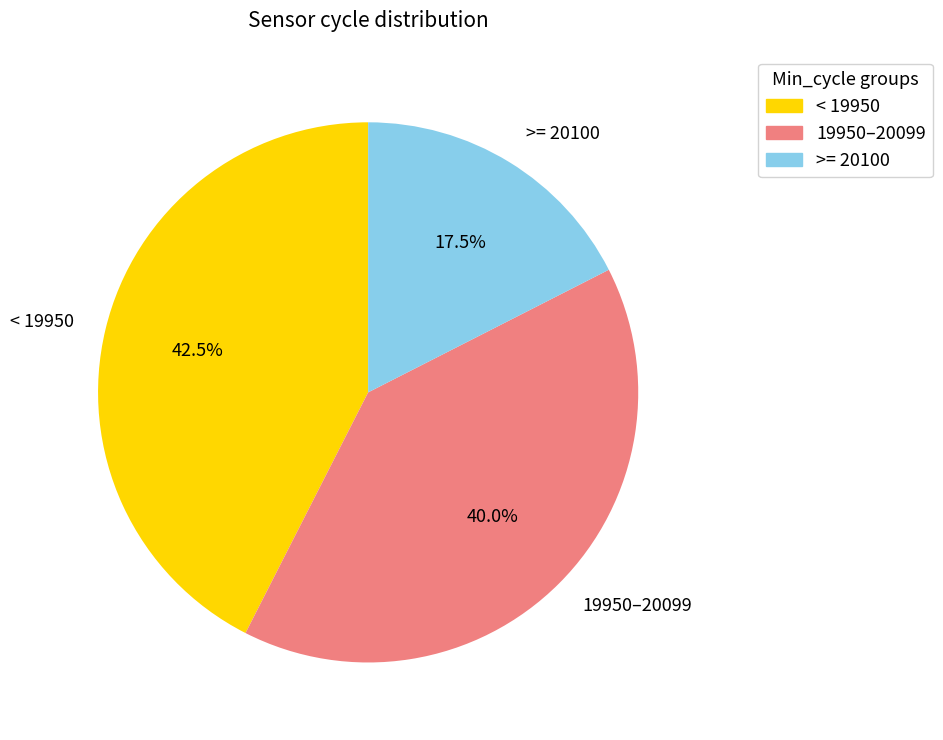

Combined, what portion of the pie is >= 20100 and < 19950?

60.0%